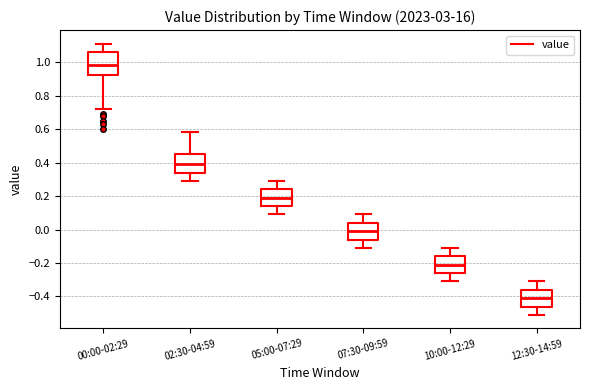

Which box's median line is the highest?

00:00-02:29